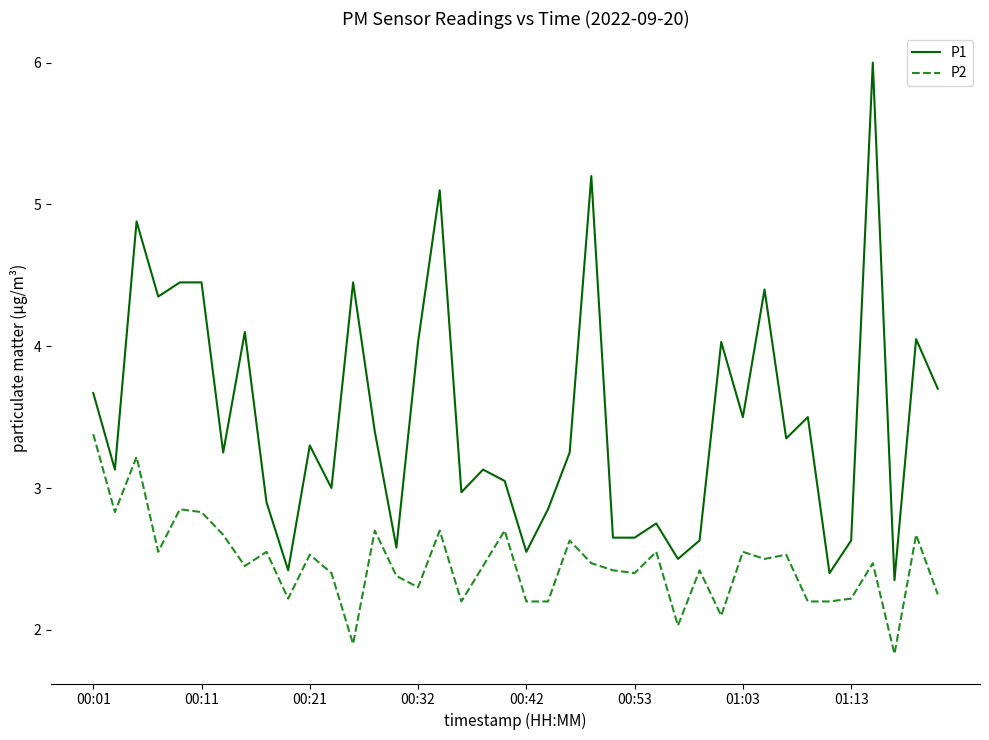

List the series in order of their overall mean, highest first.

P1, P2